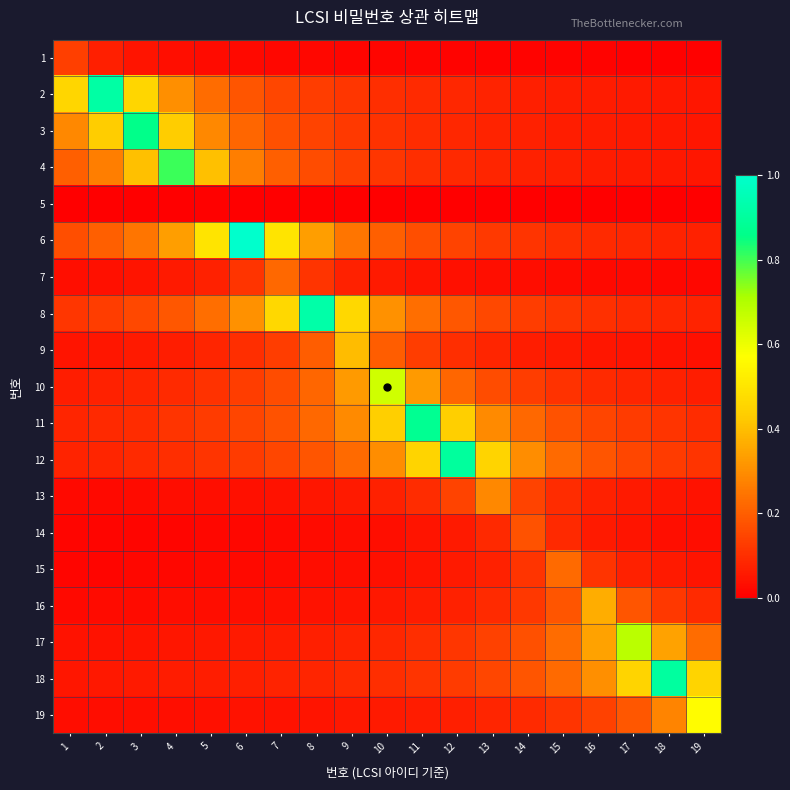

Reading left to right, list all the values displayed in this chart.

1: 1=0.1	2=0.1	3=0.0	4=0.0	5=0.0	6=0.0	7=0.0	8=0.0	9=0.0	10=0.0	11=0.0	12=0.0	13=0.0	14=0.0	15=0.0	16=0.0	17=0.0	18=0.0	19=0.0
2: 1=0.5	2=0.9	3=0.5	4=0.3	5=0.2	6=0.2	7=0.2	8=0.1	9=0.1	10=0.1	11=0.1	12=0.1	13=0.1	14=0.1	15=0.1	16=0.1	17=0.1	18=0.1	19=0.1
3: 1=0.3	2=0.4	3=0.9	4=0.4	5=0.3	6=0.2	7=0.2	8=0.1	9=0.1	10=0.1	11=0.1	12=0.1	13=0.1	14=0.1	15=0.1	16=0.1	17=0.1	18=0.1	19=0.1
4: 1=0.2	2=0.3	3=0.4	4=0.8	5=0.4	6=0.3	7=0.2	8=0.2	9=0.1	10=0.1	11=0.1	12=0.1	13=0.1	14=0.1	15=0.1	16=0.1	17=0.1	18=0.1	19=0.1
5: 1=0.0	2=0.0	3=0.0	4=0.0	5=0.0	6=0.0	7=0.0	8=0.0	9=0.0	10=0.0	11=0.0	12=0.0	13=0.0	14=0.0	15=0.0	16=0.0	17=0.0	18=0.0	19=0.0
6: 1=0.2	2=0.2	3=0.2	4=0.3	5=0.5	6=1.0	7=0.5	8=0.3	9=0.2	10=0.2	11=0.2	12=0.1	13=0.1	14=0.1	15=0.1	16=0.1	17=0.1	18=0.1	19=0.1
7: 1=0.0	2=0.0	3=0.0	4=0.1	5=0.1	6=0.1	7=0.2	8=0.1	9=0.1	10=0.1	11=0.0	12=0.0	13=0.0	14=0.0	15=0.0	16=0.0	17=0.0	18=0.0	19=0.0
8: 1=0.1	2=0.1	3=0.2	4=0.2	5=0.2	6=0.3	7=0.5	8=0.9	9=0.5	10=0.3	11=0.2	12=0.2	13=0.2	14=0.1	15=0.1	16=0.1	17=0.1	18=0.1	19=0.1
9: 1=0.0	2=0.0	3=0.1	4=0.1	5=0.1	6=0.1	7=0.1	8=0.2	9=0.4	10=0.2	11=0.1	12=0.1	13=0.1	14=0.1	15=0.1	16=0.0	17=0.0	18=0.0	19=0.0
10: 1=0.1	2=0.1	3=0.1	4=0.1	5=0.1	6=0.1	7=0.2	8=0.2	9=0.3	10=0.7	11=0.3	12=0.2	13=0.2	14=0.1	15=0.1	16=0.1	17=0.1	18=0.1	19=0.1
11: 1=0.1	2=0.1	3=0.1	4=0.1	5=0.1	6=0.1	7=0.2	8=0.2	9=0.3	10=0.4	11=0.9	12=0.4	13=0.3	14=0.2	15=0.2	16=0.1	17=0.1	18=0.1	19=0.1
12: 1=0.1	2=0.1	3=0.1	4=0.1	5=0.1	6=0.1	7=0.2	8=0.2	9=0.2	10=0.3	11=0.5	12=0.9	13=0.5	14=0.3	15=0.2	16=0.2	17=0.2	18=0.1	19=0.1
13: 1=0.0	2=0.0	3=0.0	4=0.0	5=0.0	6=0.0	7=0.0	8=0.0	9=0.1	10=0.1	11=0.1	12=0.1	13=0.3	14=0.1	15=0.1	16=0.1	17=0.1	18=0.0	19=0.0
14: 1=0.0	2=0.0	3=0.0	4=0.0	5=0.0	6=0.0	7=0.0	8=0.0	9=0.0	10=0.0	11=0.0	12=0.1	13=0.1	14=0.2	15=0.1	16=0.1	17=0.0	18=0.0	19=0.0
15: 1=0.0	2=0.0	3=0.0	4=0.0	5=0.0	6=0.0	7=0.0	8=0.0	9=0.0	10=0.0	11=0.0	12=0.1	13=0.1	14=0.1	15=0.2	16=0.1	17=0.1	18=0.1	19=0.0
16: 1=0.0	2=0.0	3=0.0	4=0.0	5=0.0	6=0.0	7=0.0	8=0.0	9=0.0	10=0.1	11=0.1	12=0.1	13=0.1	14=0.1	15=0.2	16=0.4	17=0.2	18=0.1	19=0.1
17: 1=0.0	2=0.0	3=0.0	4=0.0	5=0.1	6=0.1	7=0.1	8=0.1	9=0.1	10=0.1	11=0.1	12=0.1	13=0.1	14=0.2	15=0.2	16=0.3	17=0.7	18=0.3	19=0.2
18: 1=0.0	2=0.1	3=0.1	4=0.1	5=0.1	6=0.1	7=0.1	8=0.1	9=0.1	10=0.1	11=0.1	12=0.1	13=0.2	14=0.2	15=0.2	16=0.3	17=0.5	18=0.9	19=0.5
19: 1=0.0	2=0.0	3=0.0	4=0.0	5=0.0	6=0.0	7=0.0	8=0.0	9=0.1	10=0.1	11=0.1	12=0.1	13=0.1	14=0.1	15=0.1	16=0.1	17=0.2	18=0.3	19=0.6